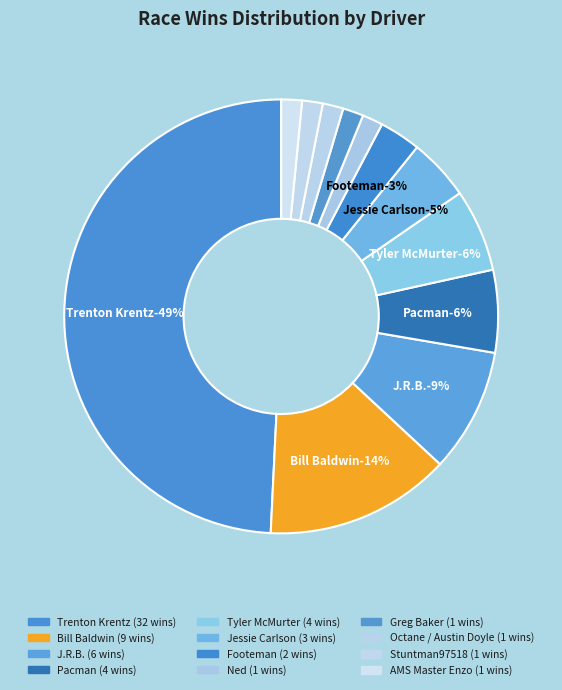

Rank the categories by value from lowest to highest.

Ned, Greg Baker, Octane / Austin Doyle, Stuntman97518, AMS Master Enzo, Footeman, Jessie Carlson, Pacman, Tyler McMurter, J.R.B., Bill Baldwin, Trenton Krentz